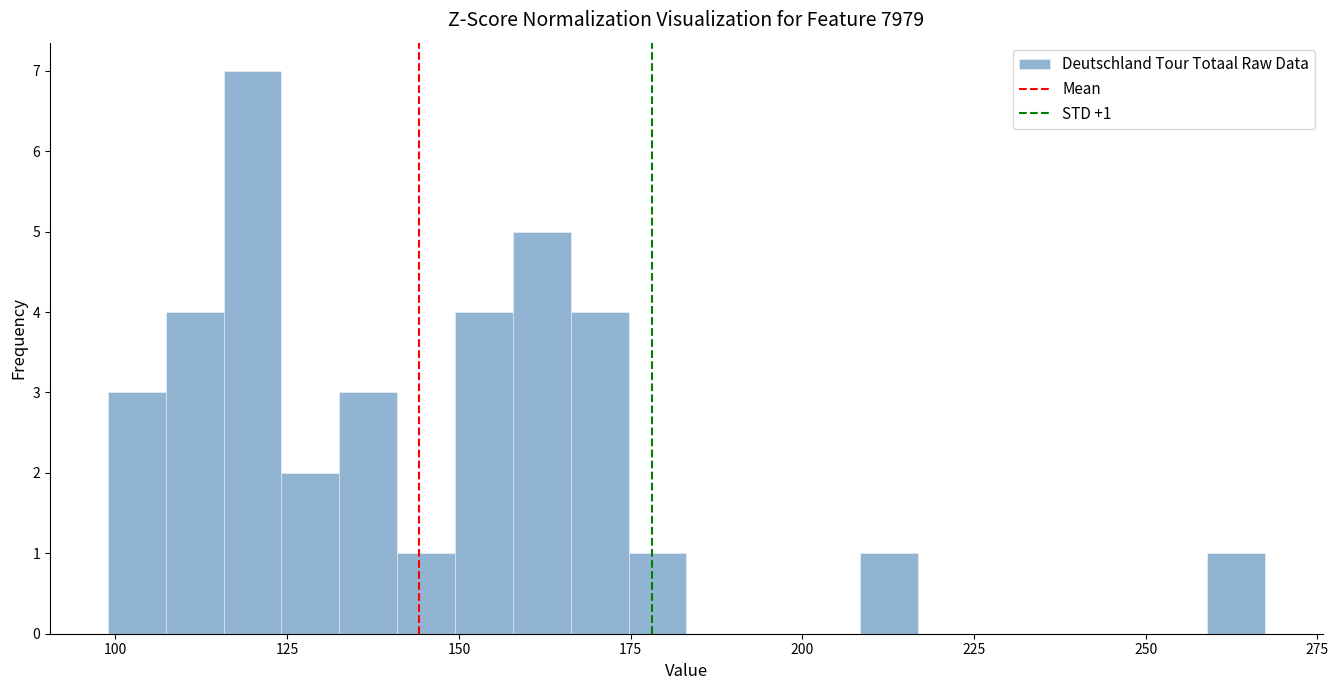

Read against the x-axis, roughly where is the centre of the tallest bar?

120